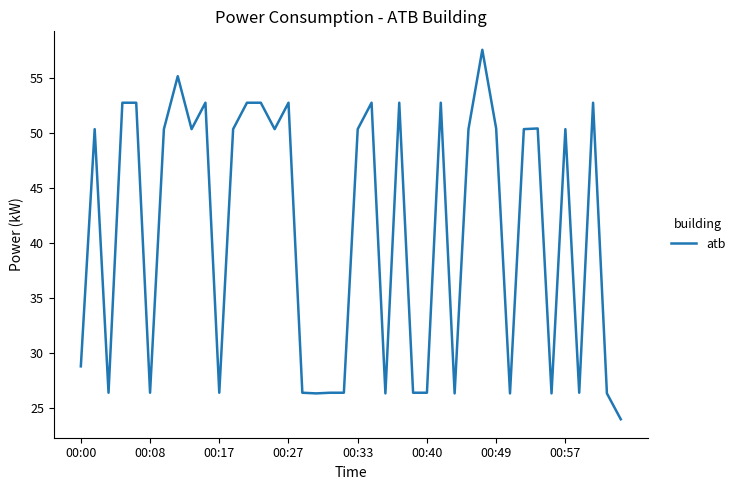

What is the difference between the maximum and minimum values?

33.6